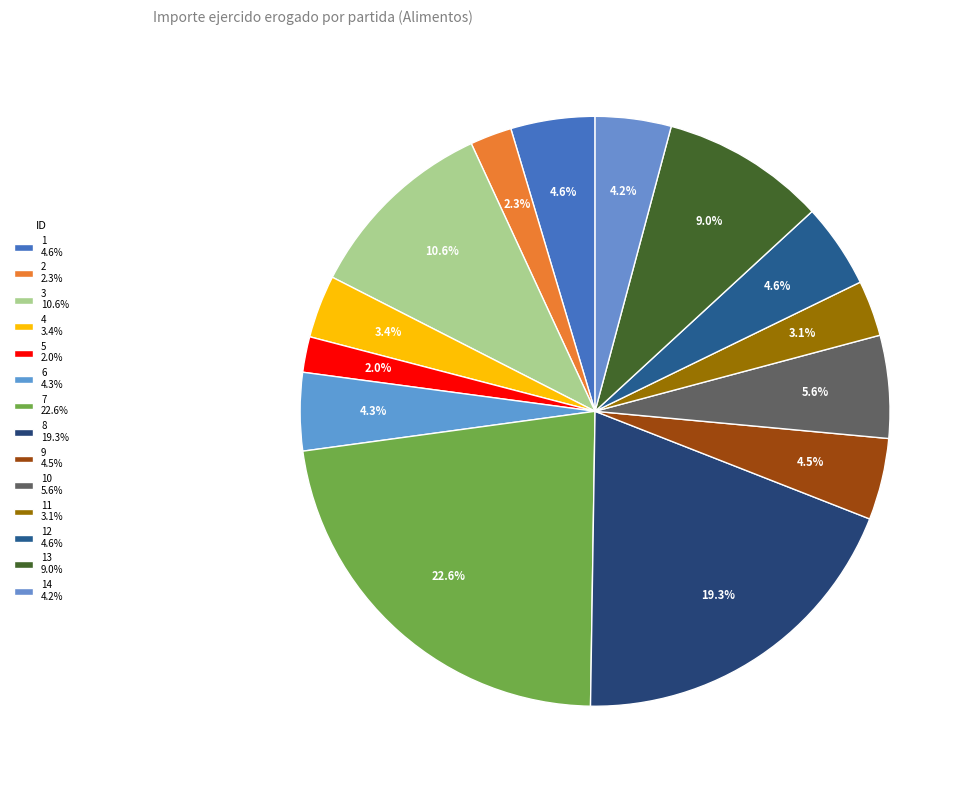

What is the largest slice in the pie chart?

7